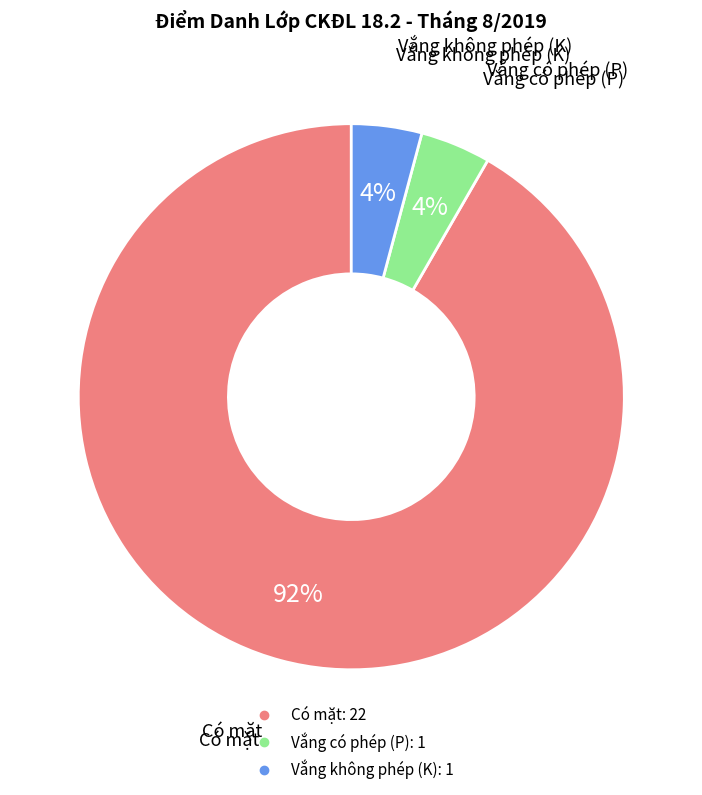

Is there a majority slice in this chart?

Yes